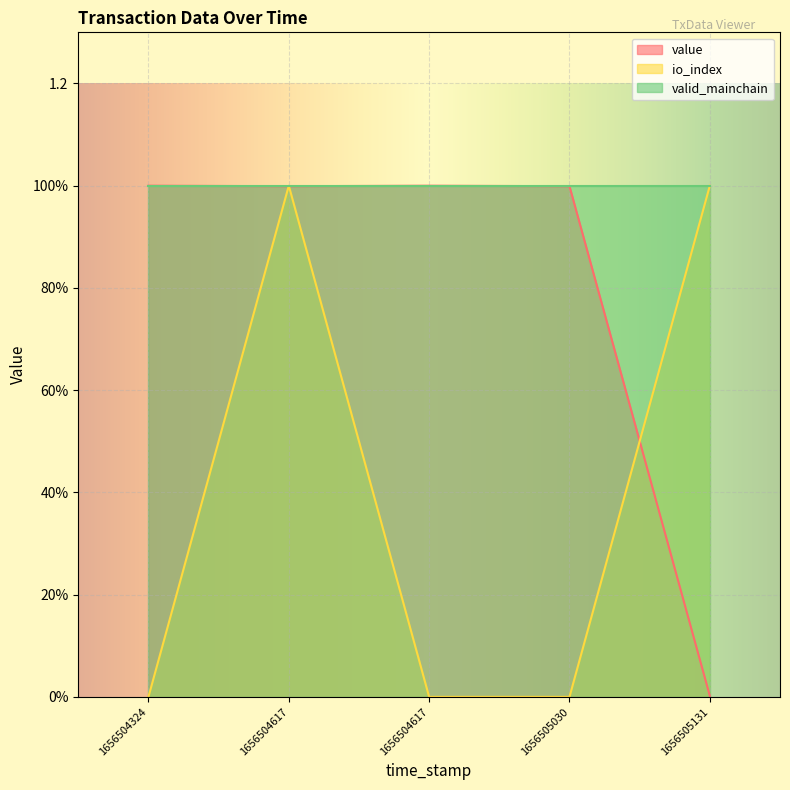

At which category does the chart reach its peak across all series?

1656504617